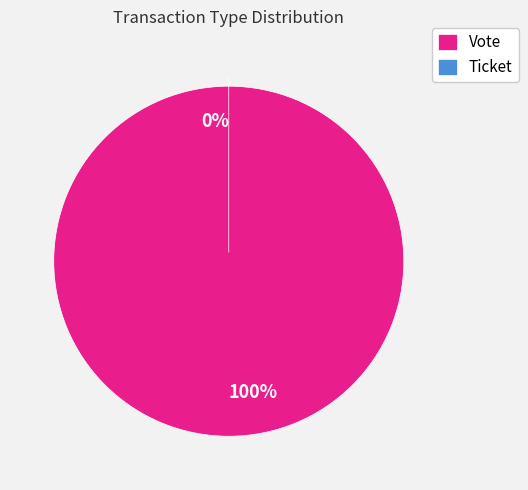

What percentage is the Vote slice, to the nearest percent?

100%